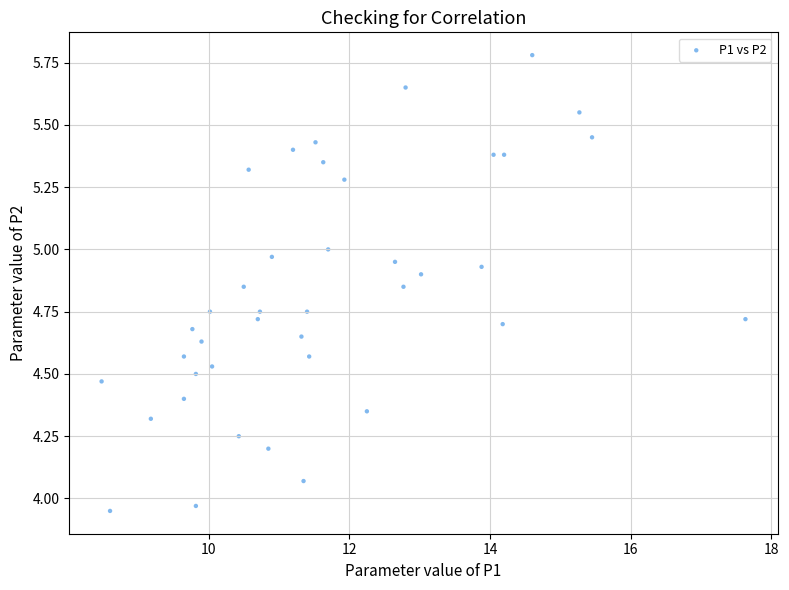

What is the range of X values (max minus min)?

9.1